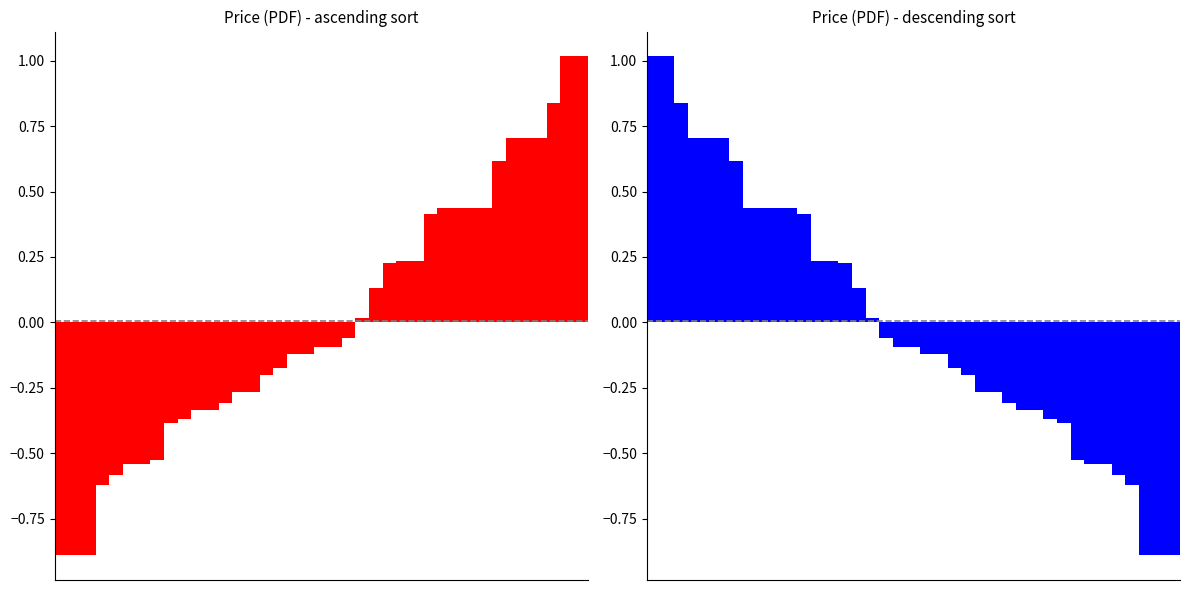

What is the change in value from 0 to 3?

-0.3